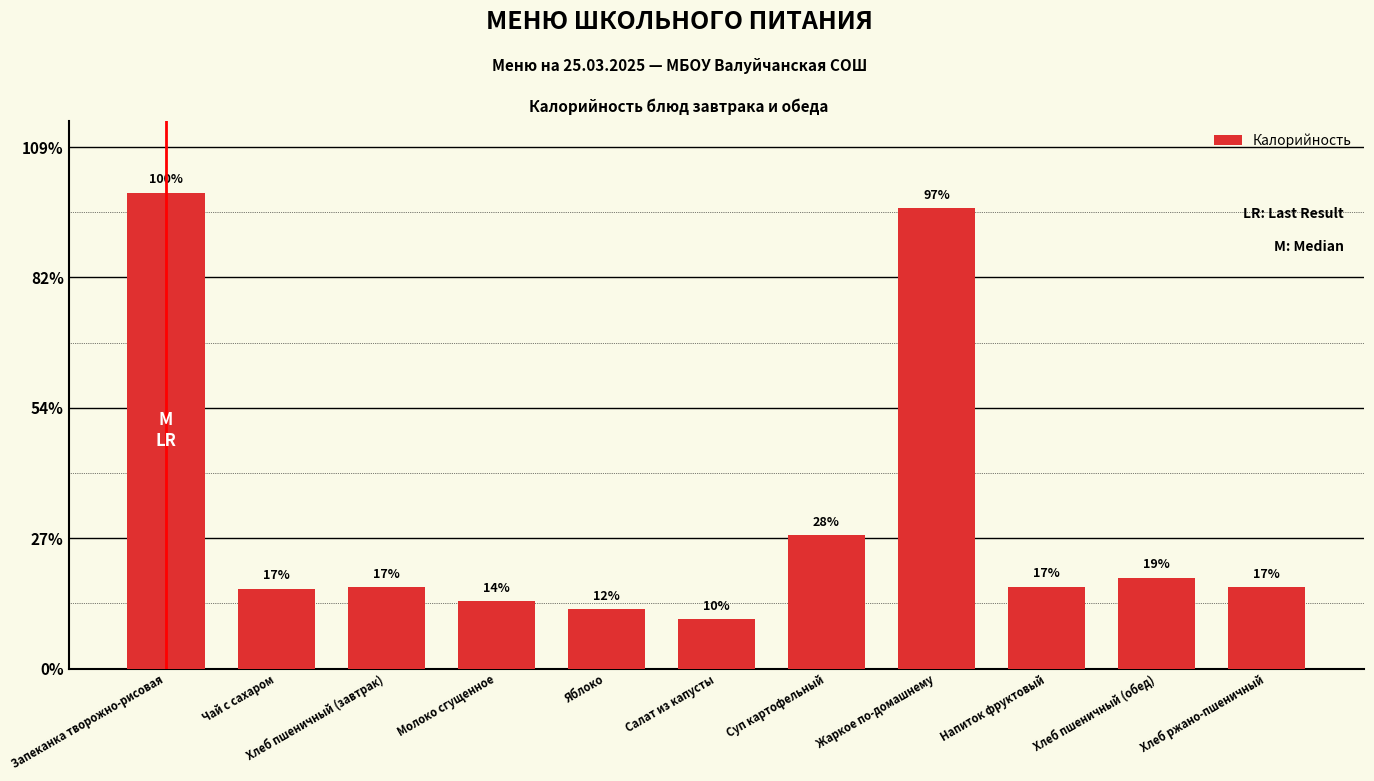

What is the label of the 10th bar from the right?

Чай с сахаром